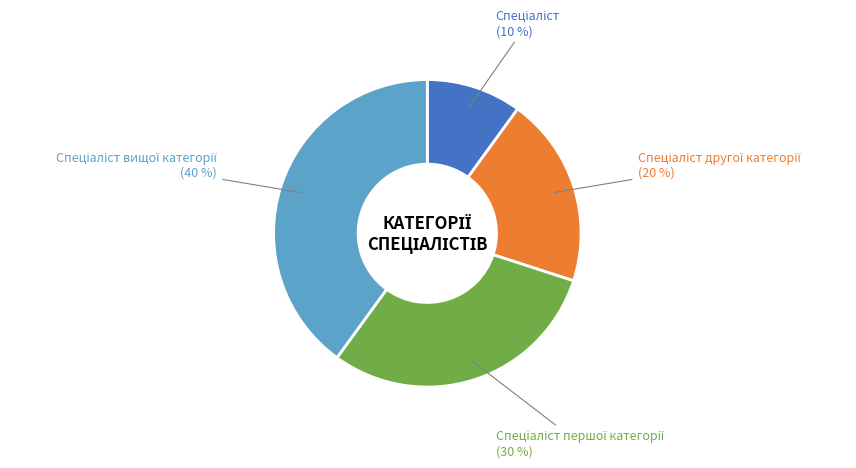

Is there a majority slice in this chart?

No